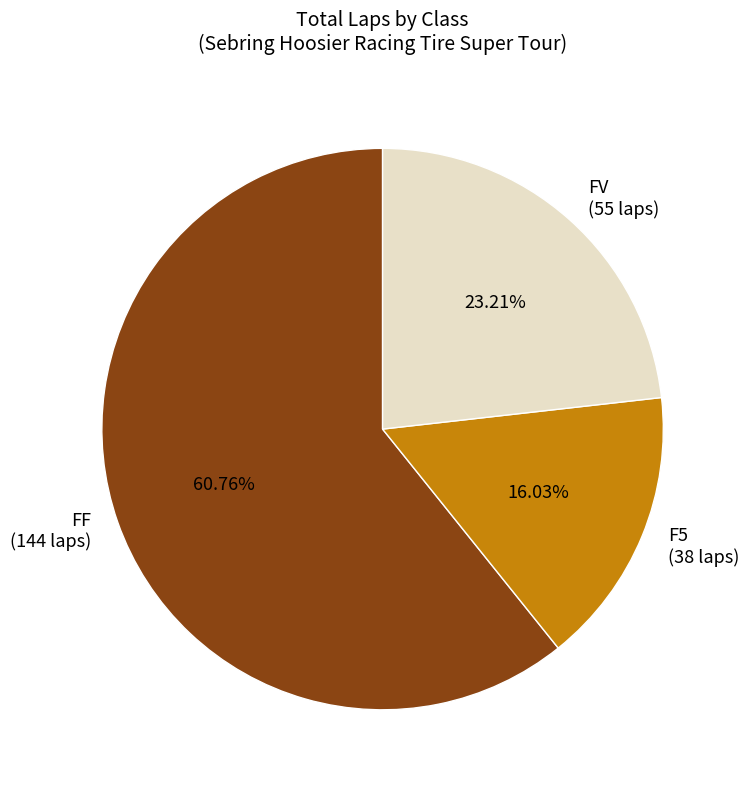

True or false: FF accounts for 39% of the total.

False